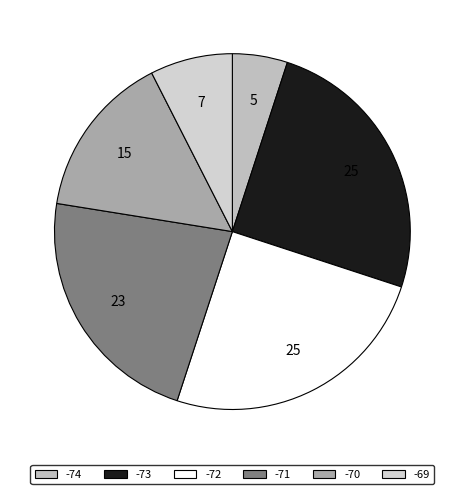

How many segments does this pie chart have?

6